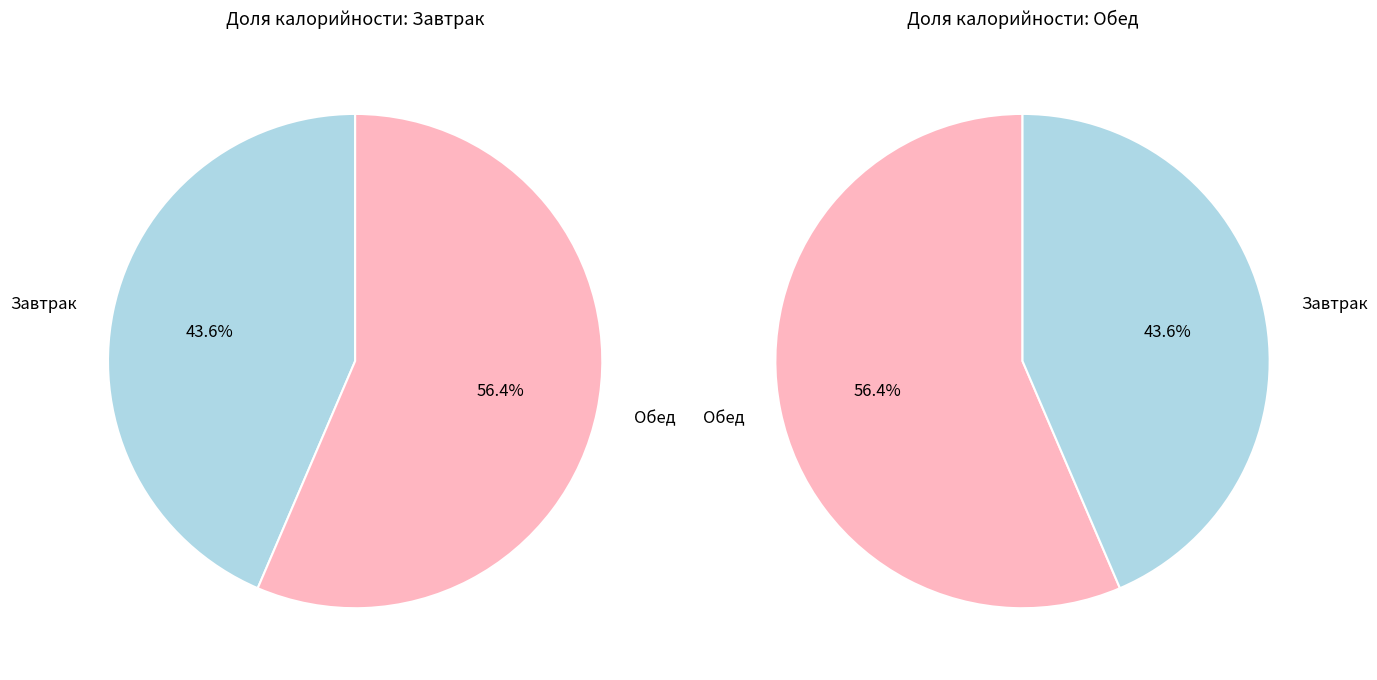

Does any single category account for the majority?

Yes